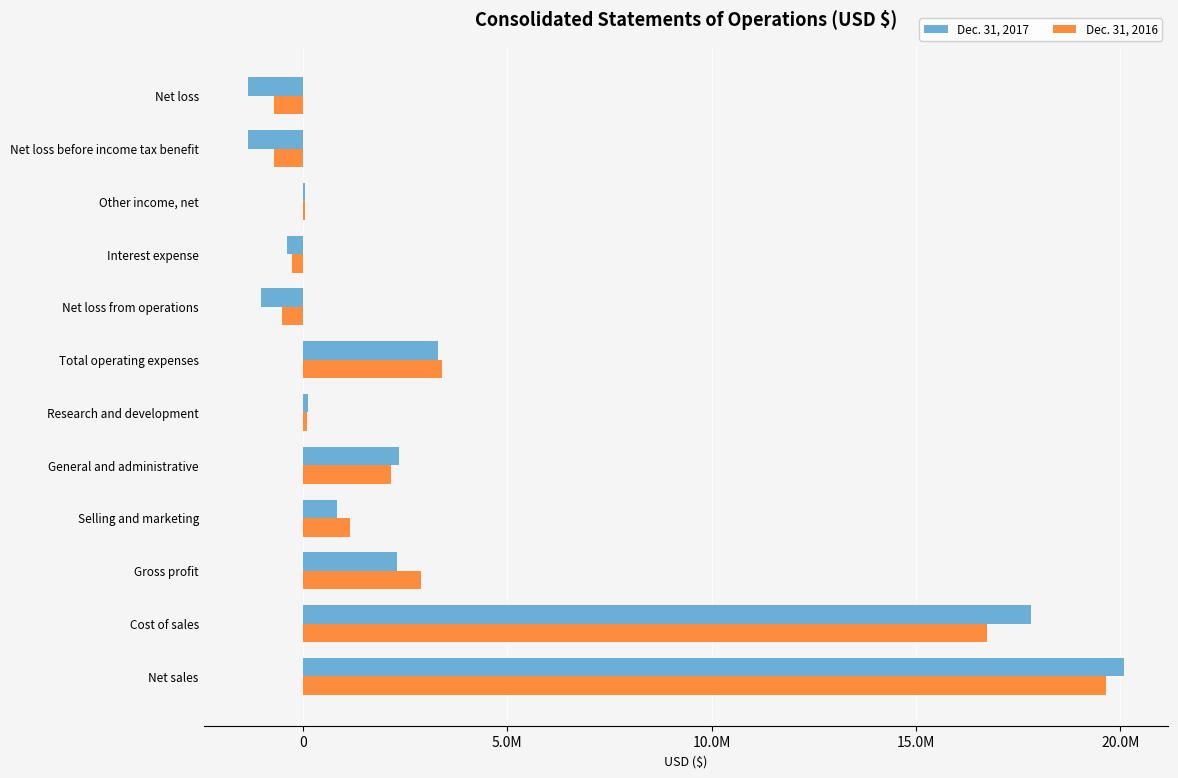

Reading left to right, transcribe all the data shown in this chart.

Dec. 31, 2017: 20102662	17810284	2292378	841845	2357909	111014	3310768	-1018390	-395085	57419	-1356056	-1355096
Dec. 31, 2016: 19638217	16739526	2898691	1153044	2151244	97234	3401522	-502831	-259762	50131	-712462	-712462